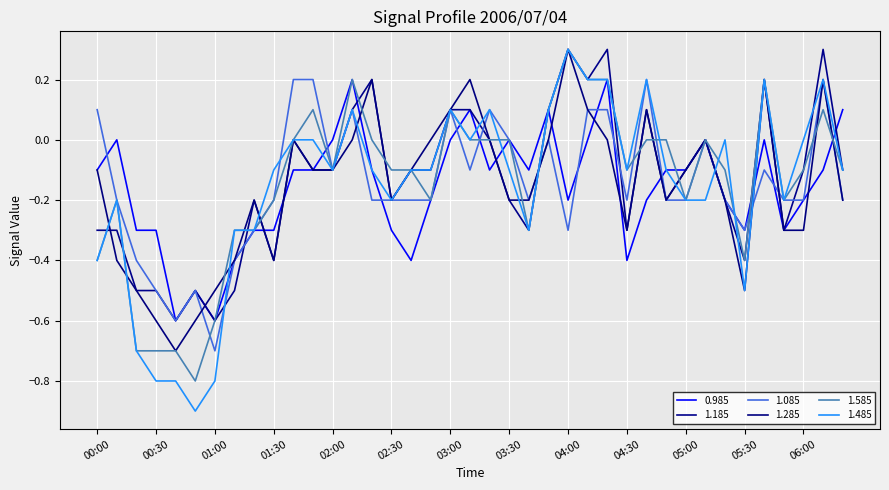

Reading left to right, transcribe all the data shown in this chart.

0.985: -0.1	0.0	-0.3	-0.3	-0.6	-0.5	-0.6	-0.4	-0.3	-0.3	-0.1	-0.1	0.0	0.2	-0.1	-0.3	-0.4	-0.2	0.0	0.1	-0.1	0.0	-0.1	0.1	-0.2	0.0	0.2	-0.4	-0.2	-0.1	-0.1	-0.0	-0.2	-0.3	-0.0	-0.3	-0.2	-0.1	0.1
1.185: -0.3	-0.3	-0.5	-0.5	-0.6	-0.5	-0.6	-0.5	-0.2	-0.4	-0.0	-0.1	-0.1	0.1	0.2	-0.2	-0.1	-0.1	0.1	0.1	-0.0	-0.2	-0.3	0.1	0.3	0.2	0.3	-0.3	0.1	-0.2	-0.1	0.0	-0.2	-0.4	0.2	-0.3	-0.1	0.3	-0.1
1.085: 0.1	-0.2	-0.4	-0.5	-0.6	-0.5	-0.7	-0.4	-0.3	-0.2	0.2	0.2	-0.1	0.1	-0.2	-0.2	-0.2	-0.2	0.1	-0.1	0.1	0.0	-0.2	0.0	-0.3	0.1	0.1	-0.2	0.2	-0.2	-0.2	-0.0	-0.2	-0.3	-0.1	-0.2	-0.2	0.2	-0.2
1.285: -0.1	-0.4	-0.5	-0.6	-0.7	-0.6	-0.5	-0.4	-0.2	-0.4	-0.0	-0.1	-0.1	0.0	0.2	-0.2	-0.1	-0.0	0.1	0.2	0.0	-0.2	-0.2	0.0	0.3	0.1	0.0	-0.3	0.1	-0.2	-0.1	0.0	-0.2	-0.5	0.2	-0.3	-0.3	0.2	-0.2
1.585: -0.4	-0.2	-0.7	-0.7	-0.7	-0.8	-0.6	-0.3	-0.3	-0.2	0.0	0.1	-0.1	0.2	-0.0	-0.1	-0.1	-0.2	0.1	0.0	0.0	-0.0	-0.3	0.1	0.3	0.2	0.2	-0.1	0.0	-0.0	-0.2	-0.0	-0.1	-0.4	0.2	-0.2	-0.1	0.1	-0.1
1.485: -0.4	-0.2	-0.7	-0.8	-0.8	-0.9	-0.8	-0.3	-0.3	-0.1	0.0	0.0	-0.1	0.1	-0.1	-0.2	-0.1	-0.1	0.1	-0.0	0.1	-0.1	-0.3	0.1	0.3	0.2	0.2	-0.1	0.2	-0.1	-0.2	-0.2	-0.0	-0.5	0.2	-0.2	-0.0	0.2	-0.1